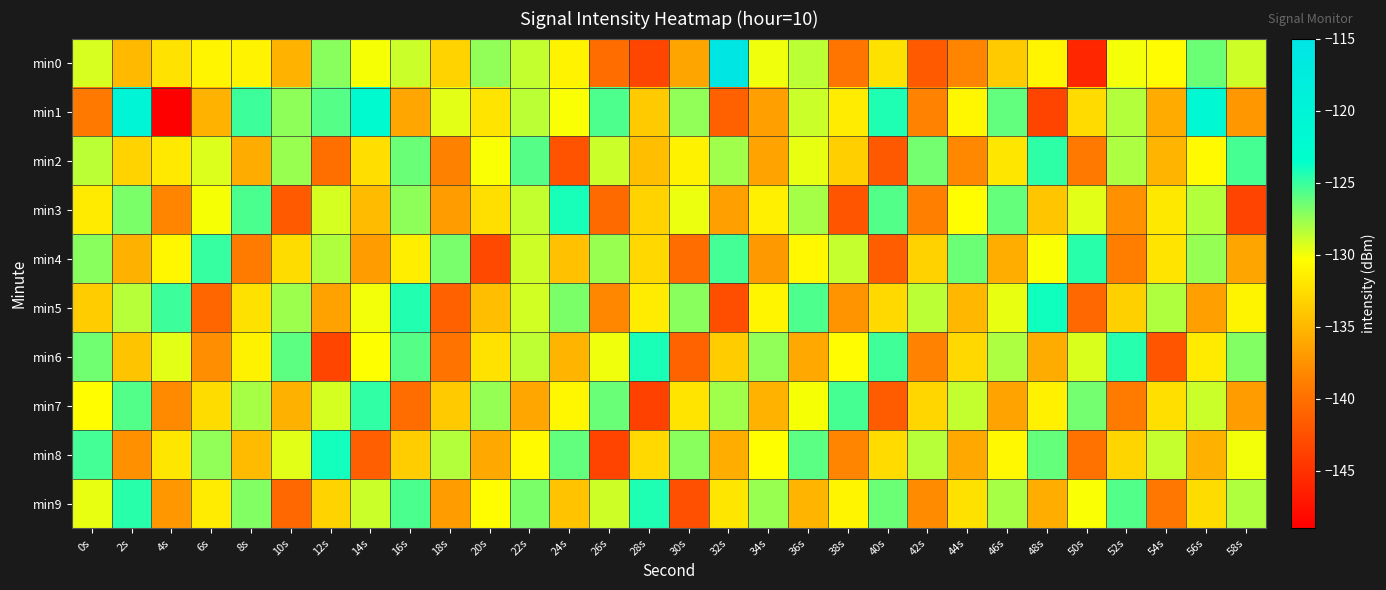

Reading left to right, transcribe all the data shown in this chart.

min0: 0s=-129.2	2s=-134.9	4s=-132.2	6s=-130.9	8s=-131.0	10s=-135.4	12s=-127.2	14s=-130.1	16s=-128.9	18s=-133.3	20s=-127.4	22s=-128.7	24s=-131.0	26s=-140.3	28s=-143.3	30s=-136.3	32s=-115.8	34s=-129.9	36s=-128.5	38s=-139.6	40s=-132.3	42s=-141.7	44s=-138.4	46s=-133.8	48s=-130.9	50s=-145.9	52s=-130.0	54s=-130.5	56s=-126.4	58s=-129.0
min1: 0s=-139.2	2s=-119.9	4s=-149.0	6s=-135.4	8s=-125.1	10s=-127.3	12s=-125.8	14s=-122.0	16s=-136.2	18s=-129.6	20s=-132.1	22s=-128.5	24s=-130.2	26s=-125.6	28s=-133.8	30s=-127.4	32s=-141.2	34s=-136.7	36s=-128.9	38s=-131.5	40s=-124.3	42s=-138.6	44s=-130.8	46s=-126.1	48s=-143.5	50s=-132.7	52s=-128.3	54s=-135.9	56s=-121.4	58s=-137.2
min2: 0s=-128.5	2s=-133.2	4s=-131.7	6s=-129.4	8s=-135.8	10s=-127.6	12s=-140.1	14s=-132.5	16s=-126.3	18s=-138.7	20s=-130.2	22s=-125.8	24s=-142.3	26s=-128.9	28s=-134.6	30s=-131.1	32s=-127.8	34s=-136.4	36s=-129.7	38s=-133.5	40s=-141.8	42s=-126.6	44s=-138.2	46s=-131.9	48s=-124.7	50s=-139.3	52s=-128.1	54s=-135.2	56s=-130.6	58s=-125.4
min3: 0s=-131.6	2s=-126.8	4s=-138.4	6s=-130.1	8s=-125.5	10s=-141.7	12s=-129.2	14s=-134.8	16s=-127.3	18s=-136.9	20s=-132.4	22s=-128.7	24s=-124.1	26s=-140.5	28s=-133.2	30s=-129.8	32s=-136.6	34s=-131.3	36s=-127.9	38s=-142.1	40s=-125.7	42s=-138.8	44s=-130.4	46s=-126.2	48s=-134.1	50s=-129.5	52s=-137.7	54s=-131.8	56s=-128.3	58s=-143.6
min4: 0s=-127.2	2s=-135.5	4s=-130.8	6s=-124.9	8s=-139.1	10s=-132.6	12s=-128.2	14s=-136.8	16s=-131.4	18s=-126.7	20s=-143.2	22s=-129.0	24s=-134.4	26s=-127.6	28s=-132.9	30s=-140.3	32s=-125.3	34s=-137.1	36s=-130.7	38s=-128.8	40s=-141.5	42s=-133.3	44s=-126.4	46s=-135.7	48s=-130.2	50s=-124.6	52s=-138.9	54s=-132.1	56s=-127.5	58s=-136.3
min5: 0s=-133.7	2s=-128.4	4s=-125.1	6s=-140.8	8s=-132.3	10s=-127.7	12s=-136.5	14s=-130.0	16s=-124.4	18s=-141.2	20s=-134.6	22s=-129.1	24s=-126.8	26s=-138.3	28s=-131.5	30s=-127.2	32s=-142.7	34s=-130.9	36s=-125.6	38s=-137.4	40s=-132.8	42s=-128.5	44s=-135.1	46s=-129.7	48s=-123.9	50s=-140.6	52s=-133.4	54s=-128.2	56s=-136.7	58s=-131.0
min6: 0s=-126.5	2s=-134.2	4s=-129.6	6s=-137.8	8s=-131.1	10s=-126.0	12s=-143.4	14s=-130.3	16s=-125.8	18s=-139.7	20s=-132.2	22s=-128.6	24s=-135.3	26s=-129.9	28s=-124.2	30s=-141.0	32s=-133.7	34s=-127.4	36s=-136.1	38s=-130.5	40s=-125.2	42s=-138.6	44s=-132.9	46s=-128.1	48s=-135.8	50s=-129.3	52s=-124.5	54s=-142.1	56s=-131.6	58s=-127.0
min7: 0s=-130.4	2s=-125.7	4s=-138.1	6s=-132.6	8s=-128.0	10s=-135.5	12s=-129.2	14s=-124.8	16s=-140.3	18s=-133.8	20s=-127.5	22s=-136.2	24s=-130.8	26s=-126.3	28s=-143.7	30s=-132.1	32s=-127.8	34s=-135.4	36s=-130.1	38s=-125.4	40s=-141.6	42s=-133.0	44s=-128.7	46s=-136.4	48s=-131.2	50s=-126.6	52s=-139.1	54s=-132.4	56s=-128.9	58s=-136.8
min8: 0s=-125.3	2s=-137.6	4s=-131.9	6s=-127.4	8s=-134.8	10s=-129.5	12s=-124.0	14s=-141.3	16s=-133.6	18s=-128.3	20s=-136.0	22s=-130.6	24s=-126.1	26s=-143.5	28s=-132.8	30s=-127.2	32s=-135.7	34s=-130.3	36s=-125.9	38s=-138.4	40s=-132.7	42s=-128.4	44s=-136.1	46s=-130.7	48s=-126.2	50s=-139.8	52s=-133.1	54s=-128.8	56s=-135.5	58s=-130.0
min9: 0s=-129.7	2s=-124.6	4s=-137.2	6s=-131.5	8s=-127.0	10s=-140.7	12s=-133.2	14s=-128.9	16s=-125.5	18s=-136.8	20s=-130.4	22s=-126.8	24s=-134.3	26s=-129.0	28s=-124.3	30s=-142.6	32s=-131.9	34s=-127.6	36s=-135.3	38s=-130.9	40s=-126.4	42s=-138.0	44s=-132.3	46s=-128.0	48s=-135.7	50s=-130.2	52s=-125.7	54s=-139.4	56s=-132.6	58s=-128.2